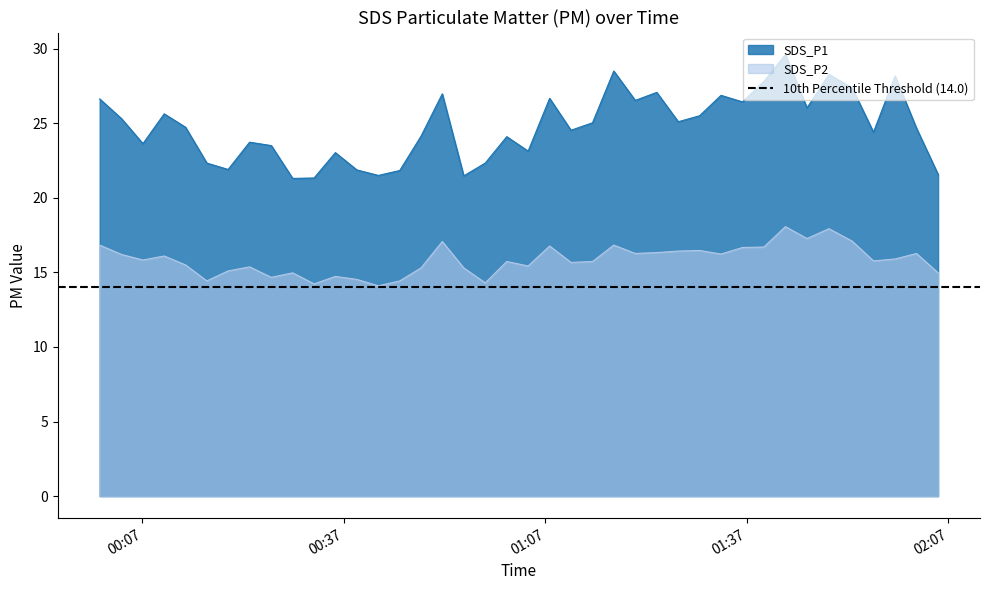

Rank the categories by SDS_P2 value from lowest to highest.

2022/11/09 00:42:08, 2022/11/09 00:32:34, 2022/11/09 00:58:03, 2022/11/09 00:16:36, 2022/11/09 00:45:19, 2022/11/09 00:38:56, 2022/11/09 00:26:12, 2022/11/09 00:35:44, 2022/11/09 00:29:23, 2022/11/09 02:05:28, 2022/11/09 00:19:46, 2022/11/09 00:48:29, 2022/11/09 00:54:51, 2022/11/09 00:22:58, 2022/11/09 01:04:26, 2022/11/09 00:13:26, 2022/11/09 01:10:49, 2022/11/09 01:01:15, 2022/11/09 01:14:01, 2022/11/09 01:55:51, 2022/11/09 00:07:05, 2022/11/09 01:59:04, 2022/11/09 00:10:15, 2022/11/09 00:03:55, 2022/11/09 01:33:09, 2022/11/09 01:20:23, 2022/11/09 02:02:15, 2022/11/09 01:23:35, 2022/11/09 01:26:47, 2022/11/09 01:29:57, 2022/11/09 01:36:21, 2022/11/09 01:39:32, 2022/11/09 01:07:38, 2022/11/09 00:00:39, 2022/11/09 01:17:11, 2022/11/09 00:51:39, 2022/11/09 01:52:40, 2022/11/09 01:45:57, 2022/11/09 01:49:13, 2022/11/09 01:42:44